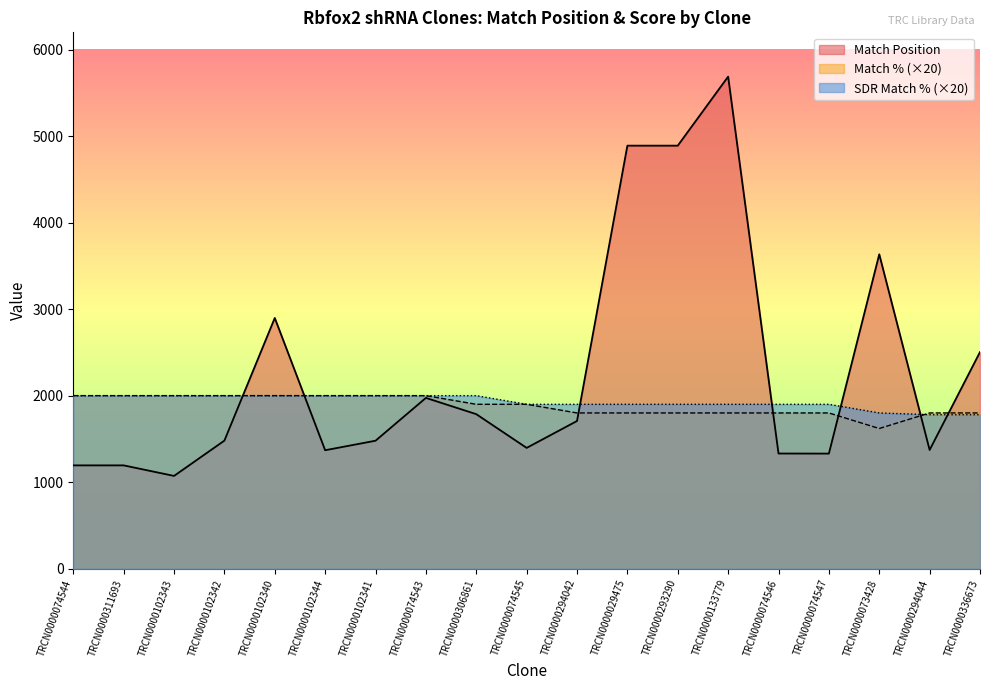

Rank the series at TRCN0000073428 from highest to lowest value.

Match Position, SDR Match % (×20), Match % (×20)